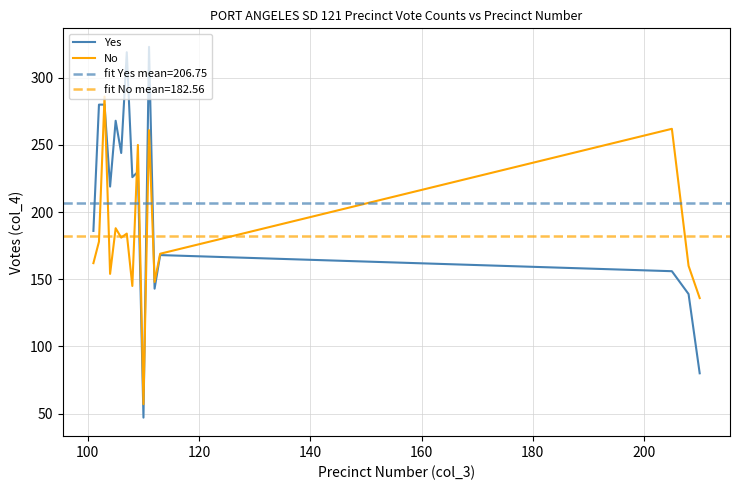

List the series in order of their peak value, highest first.

Yes, No